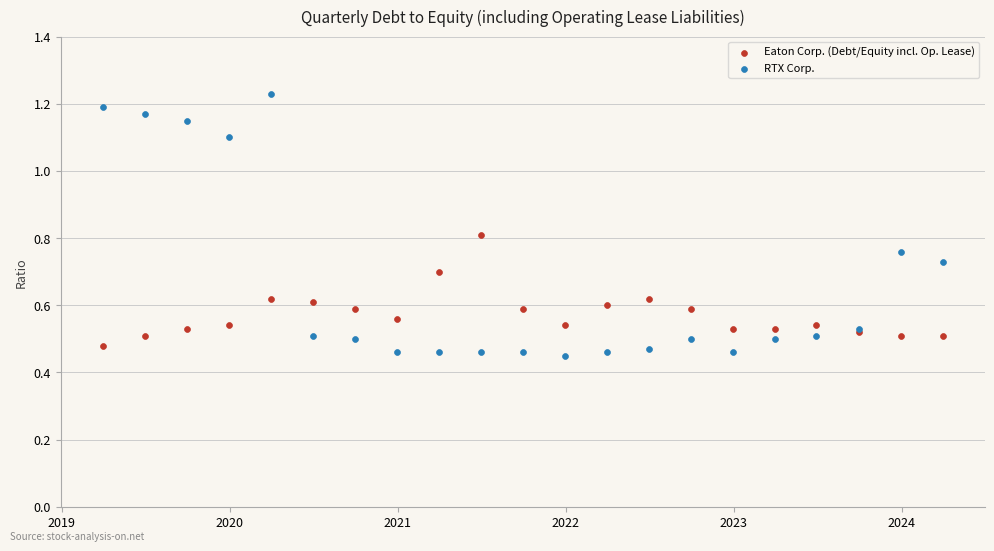

What is the X range (max minus min) for the scatter plot?

1827.0